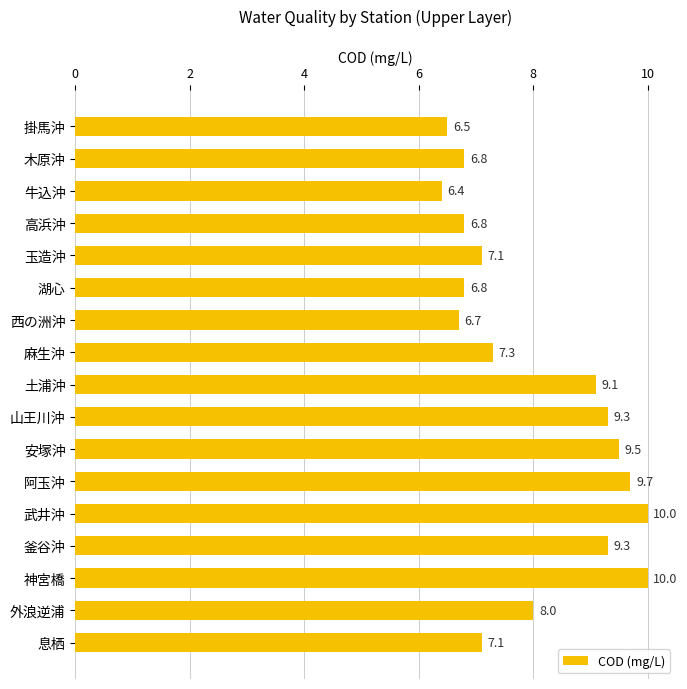

At which label is the value closest to 8?

外浪逆浦